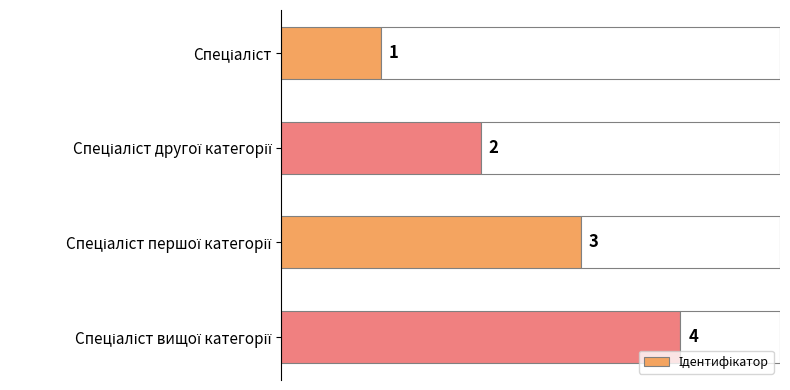

What is the greatest value displayed?

4